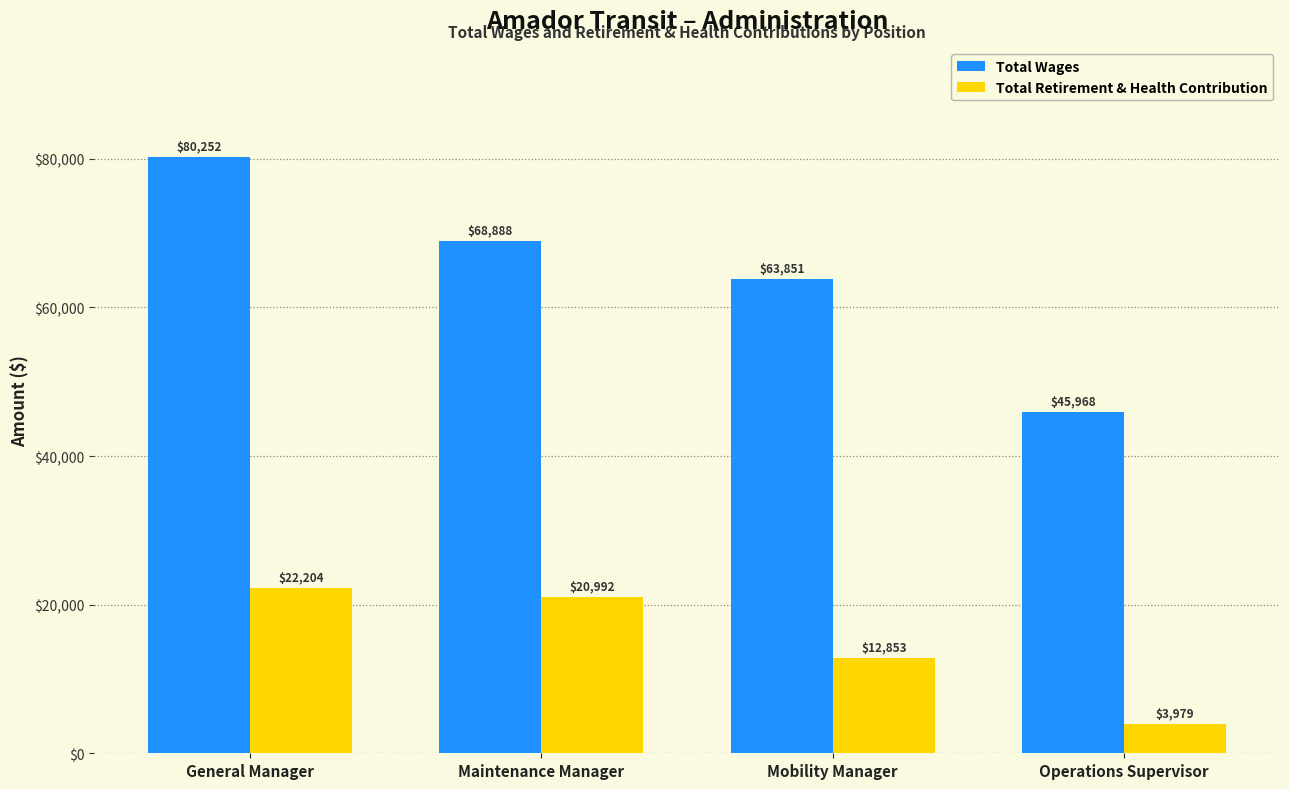

The value of Total Retirement & Health Contribution at Mobility Manager is 12853. True or false?

True